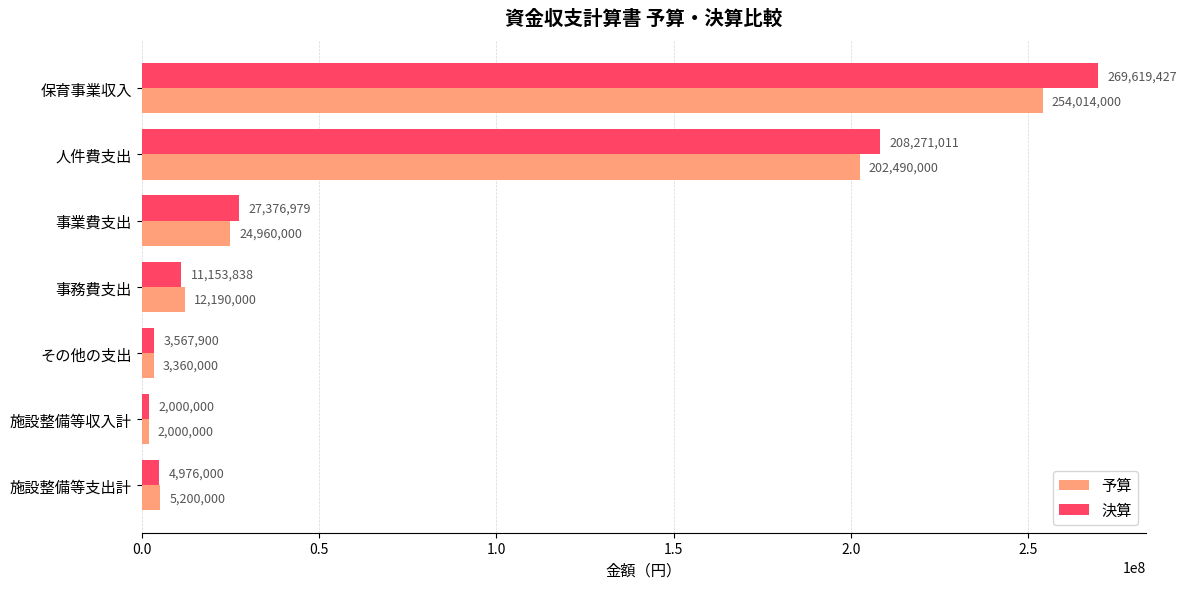

List the labels in order of 決算 value, smallest first.

施設整備等収入計, その他の支出, 施設整備等支出計, 事務費支出, 事業費支出, 人件費支出, 保育事業収入